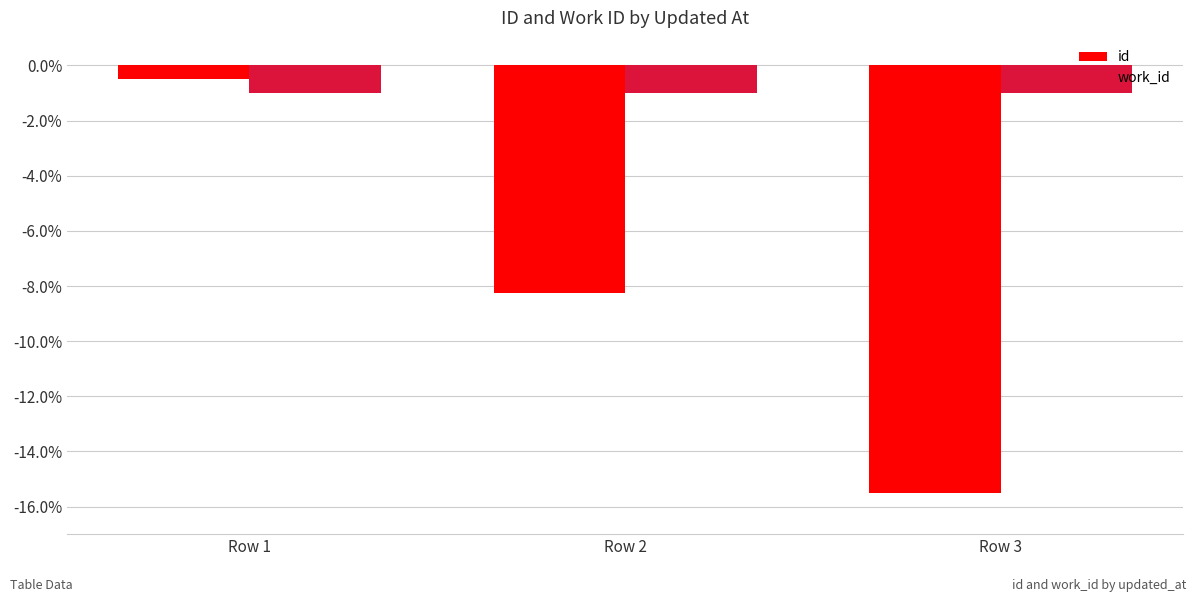

What is the sum of the work_id values at Row 3 and Row 2?

-2.0